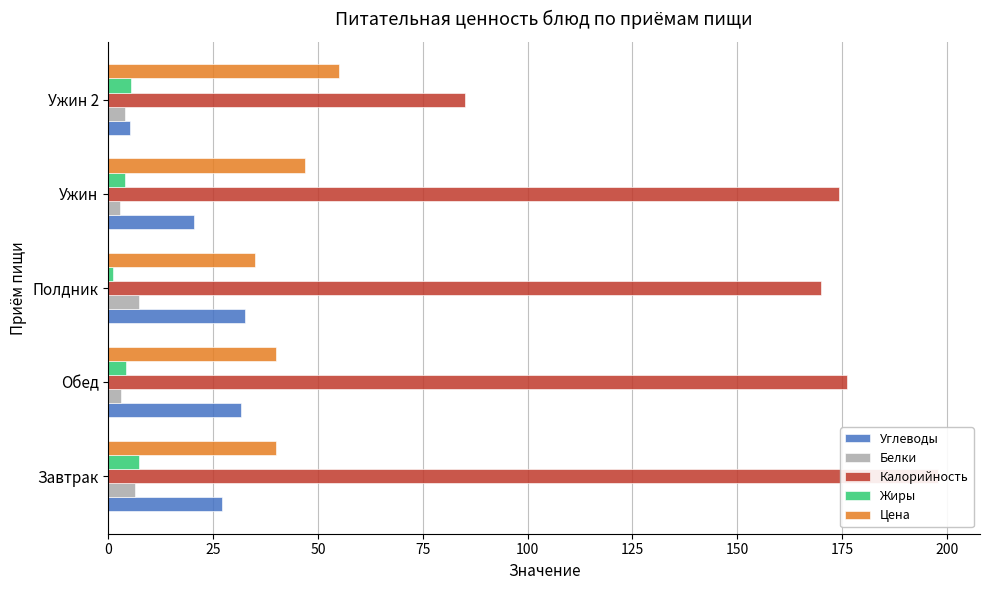

What is the average value of the Цена series?

43.4